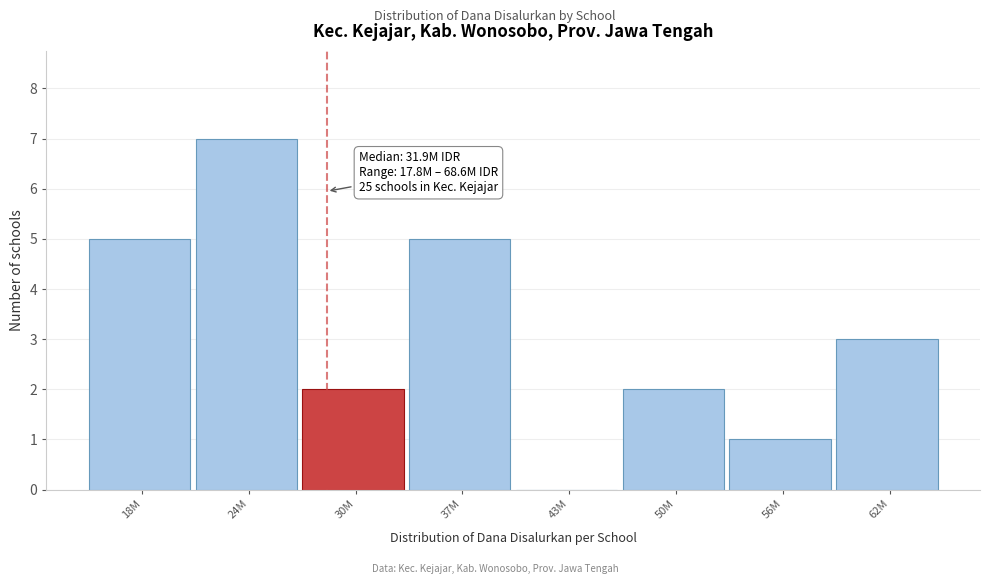

Reading left to right, what are all the values shown in this chart?

18M=5	24M=7	30M=2	37M=5	43M=0	50M=2	56M=1	62M=3